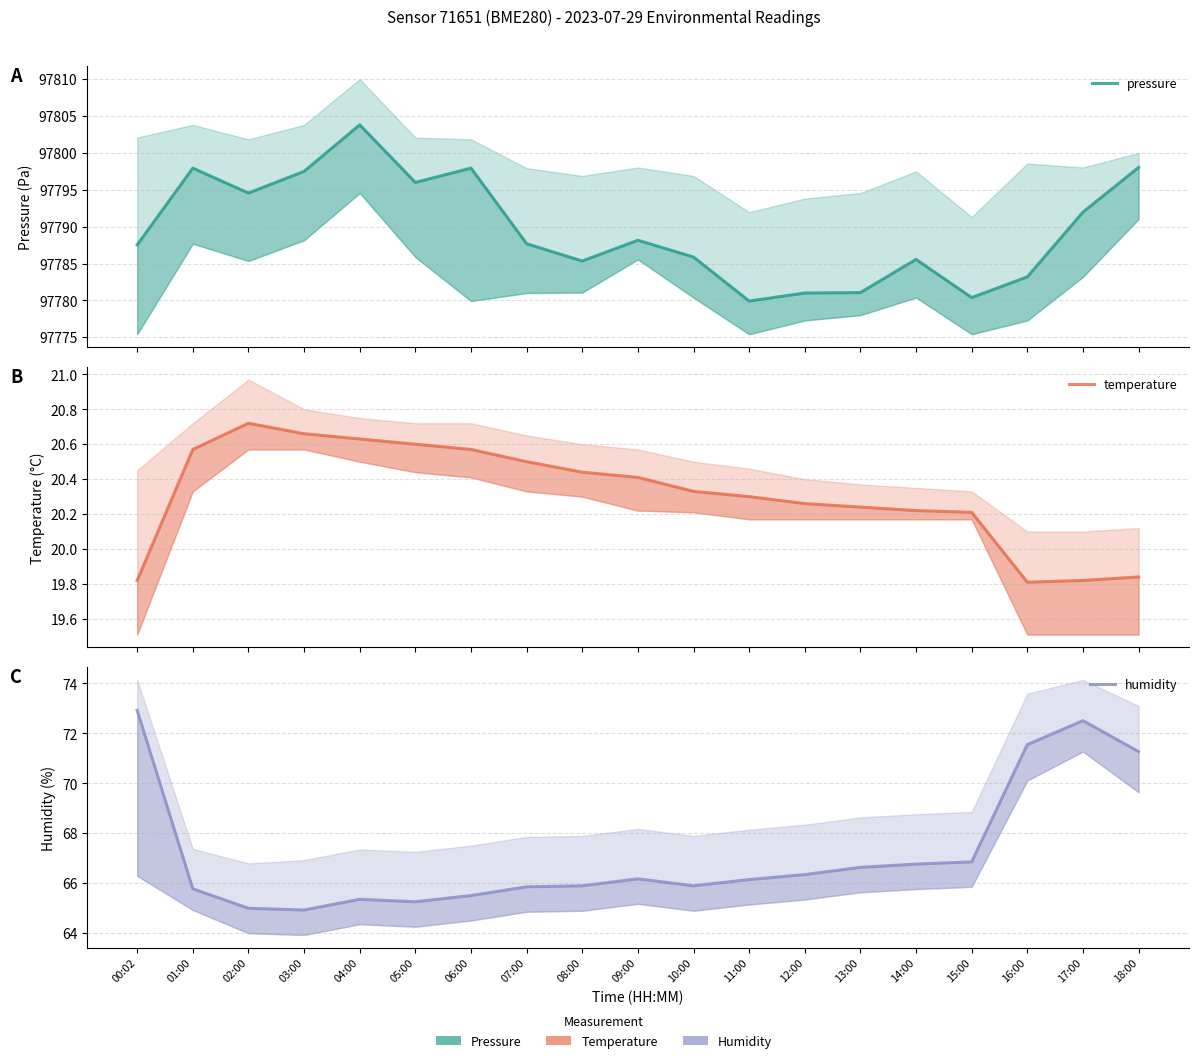

At which label is temperature closest to 20?

18:00